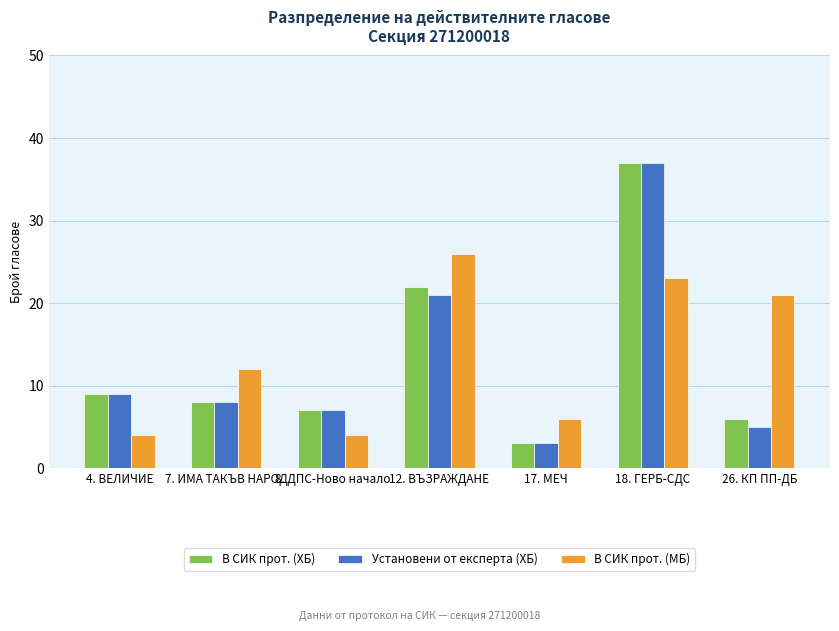

What is the lowest value of the В СИК прот. (ХБ) series?

3